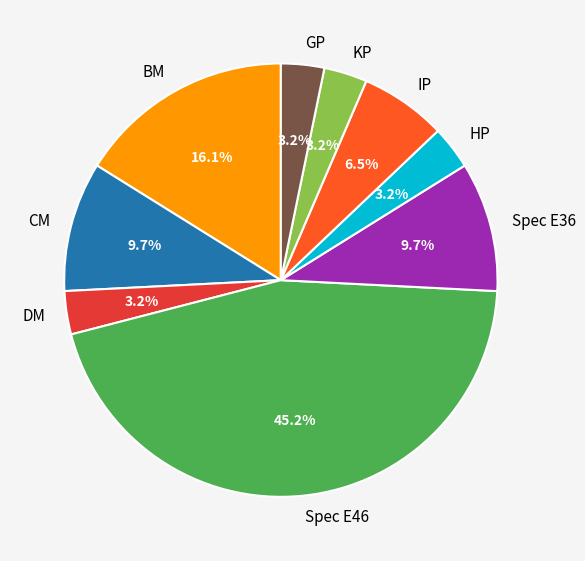

Is it true that DM is 17% of the pie?

False